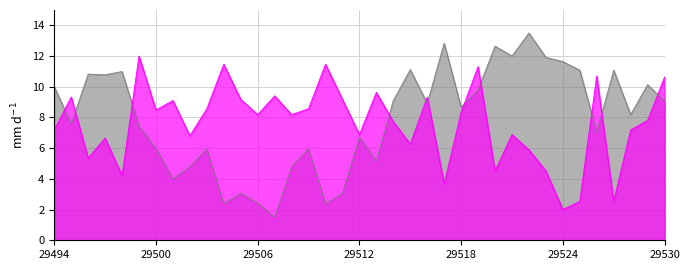

The col_519 series shows 6.9 at 29521. True or false?

True